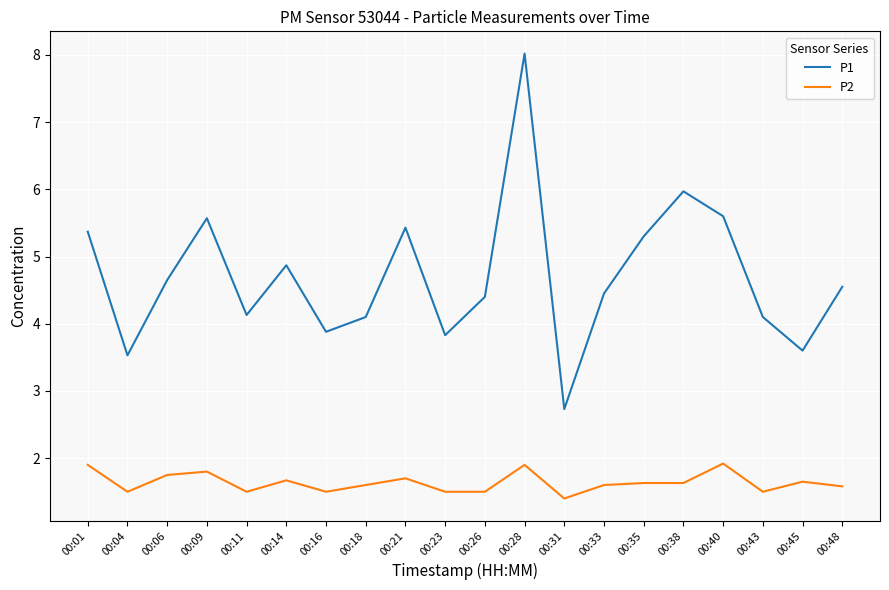

True or false: P1 and P2 cross at least once.

False